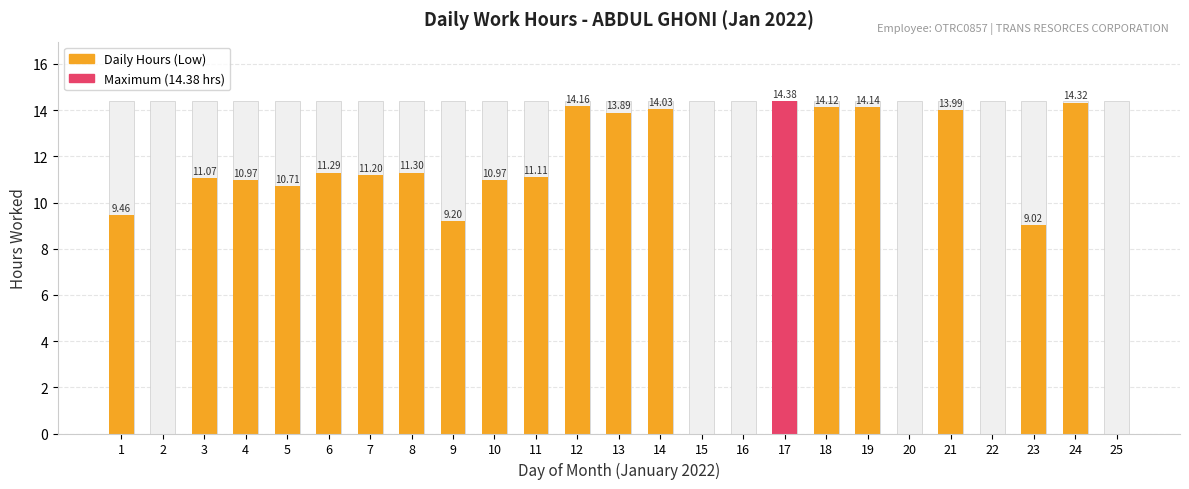

At which category does the chart reach its peak across all series?

17